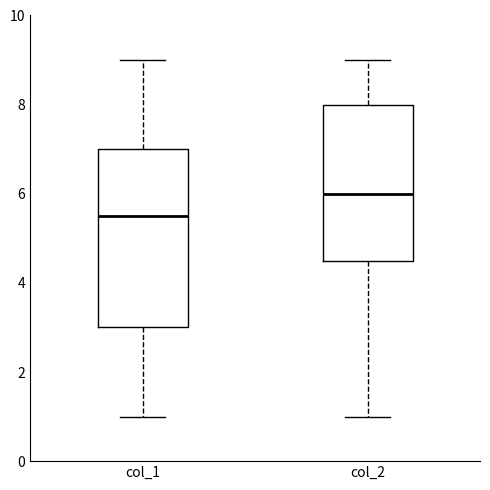

Reading left to right, read every box against the y-axis: the position of its median line, the range the box covers, and the ends of its whiskers. The values are not printed on the chart, so give them approximately, as read against the axis.

col_1: median 5.6, box 3.0 to 7.0, whiskers 1.0 to 9.0
col_2: median 6.0, box 4.6 to 8.0, whiskers 1.0 to 9.0